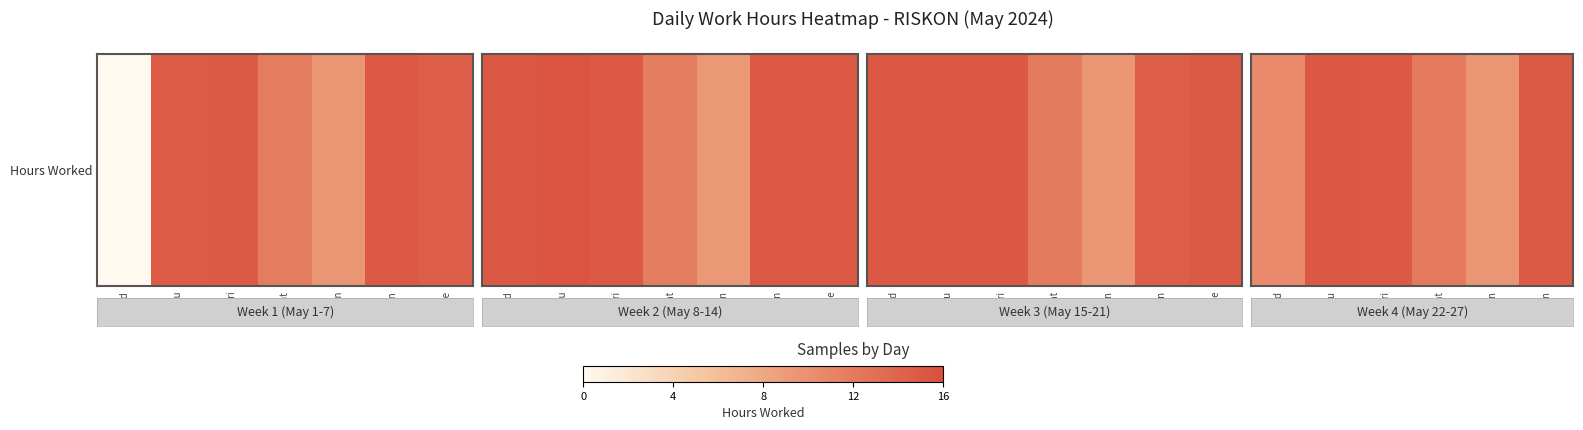

True or false: the data shows 17.9 at 25-Sat.

False